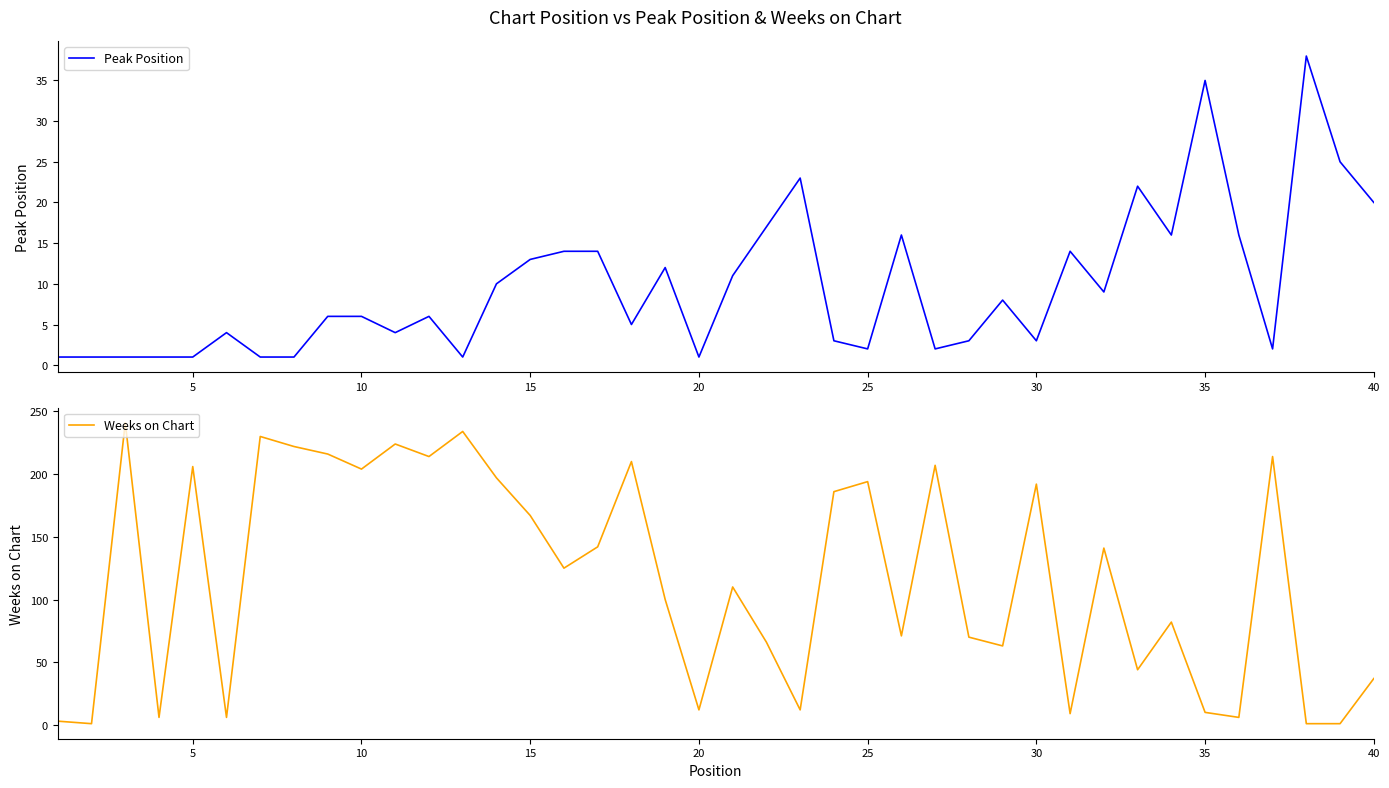

How many values in the Weeks on Chart series are below 125?

20